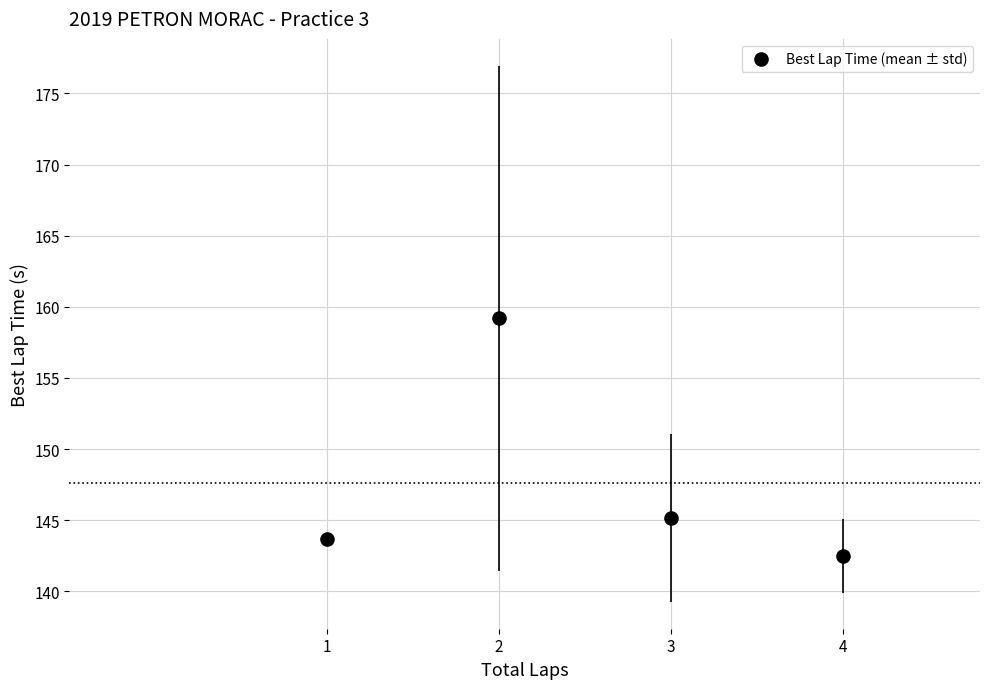

What is the range of Y values (max minus min)?

16.7